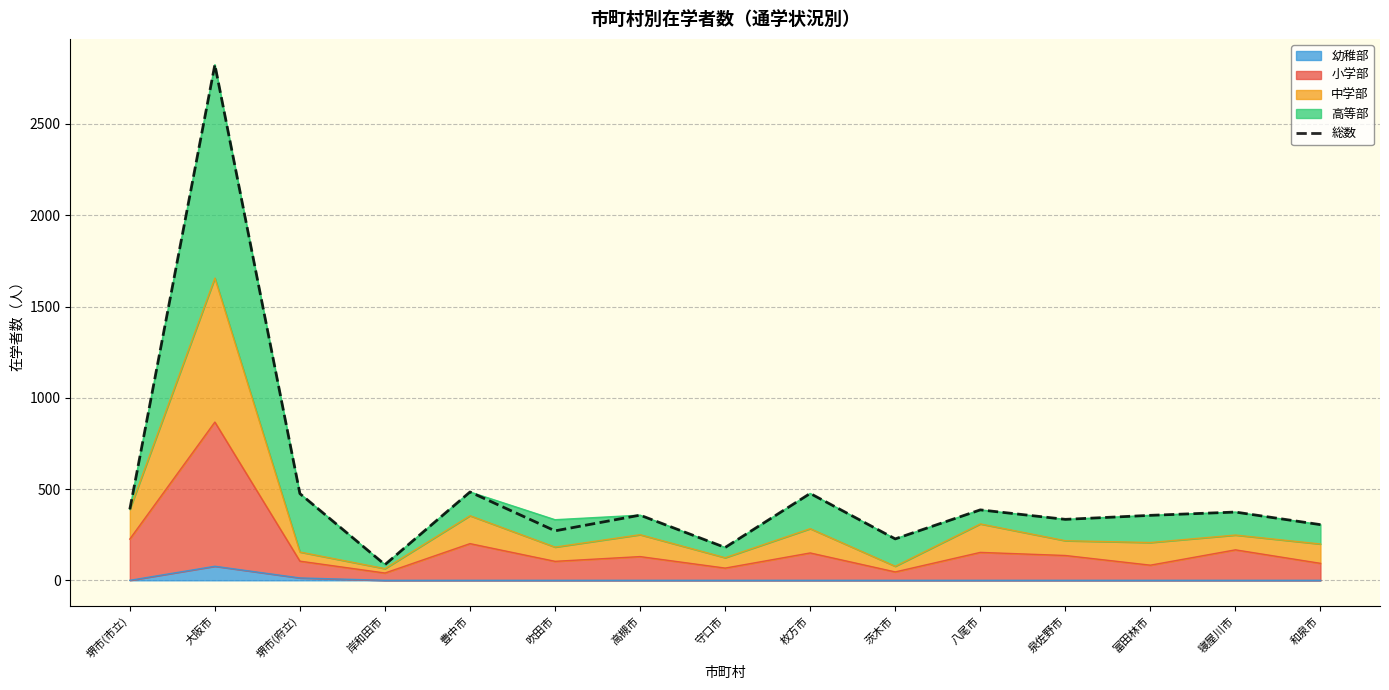

What is the sum of the values at 堺市(府立) and 寝屋川市?

849